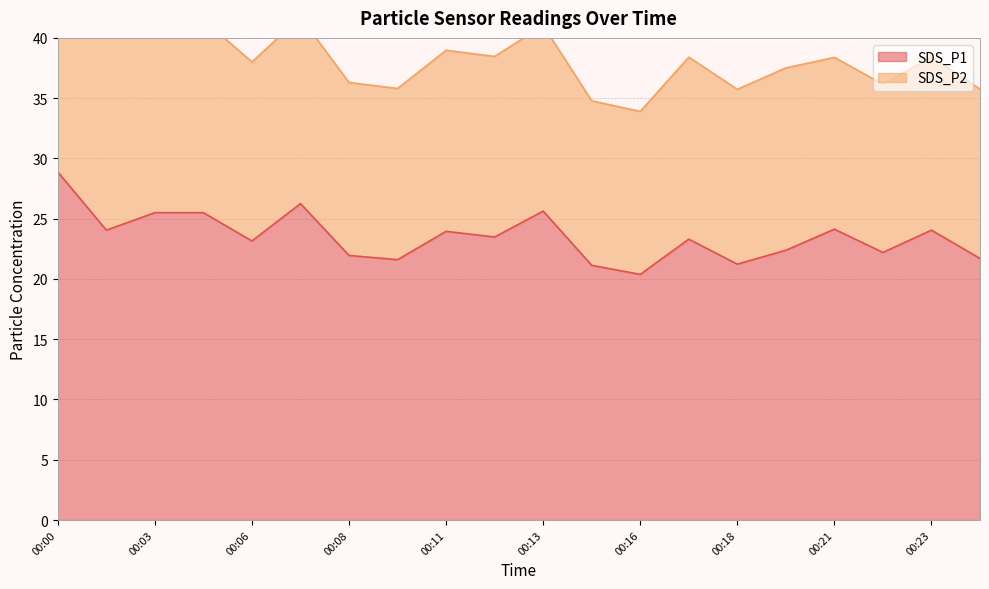

What is the lowest value of the SDS_P1 series?

20.4